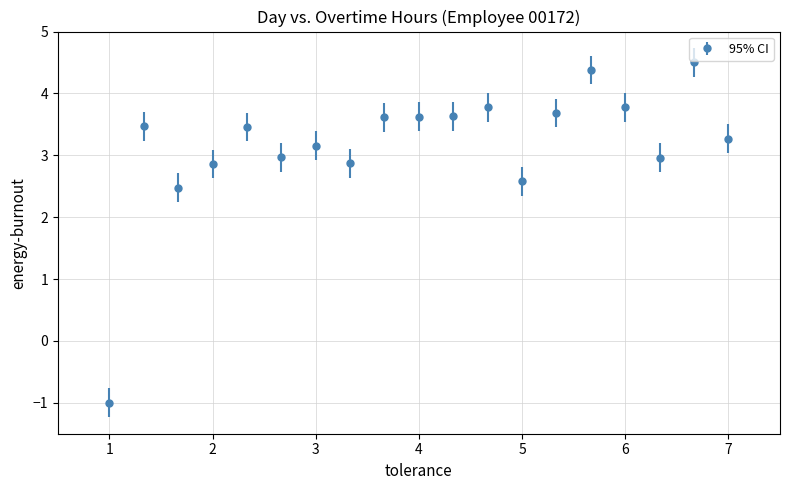

What is the greatest value displayed?

4.5